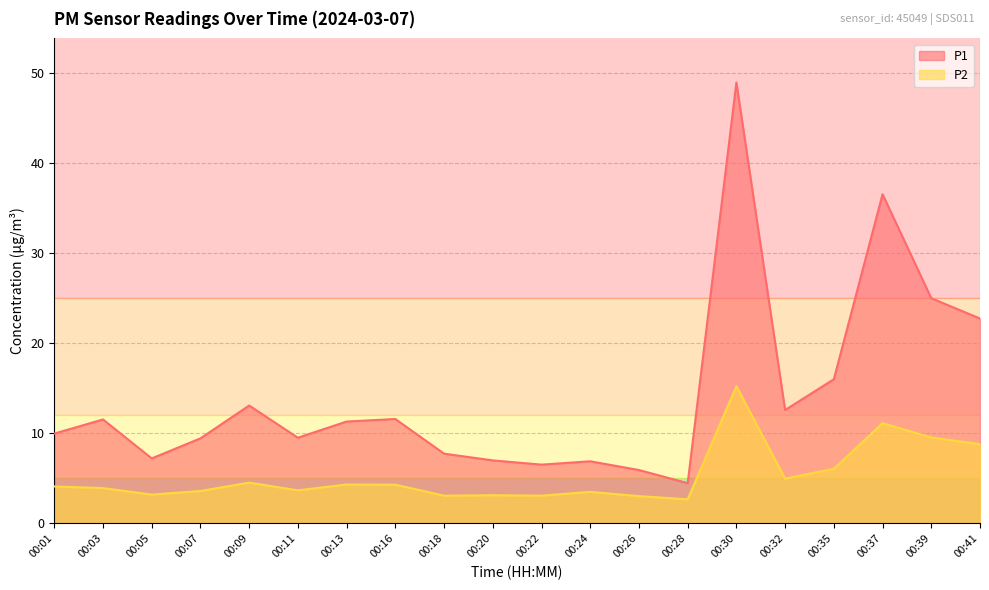

Rank the series by their maximum value, from lowest to highest.

P2, P1